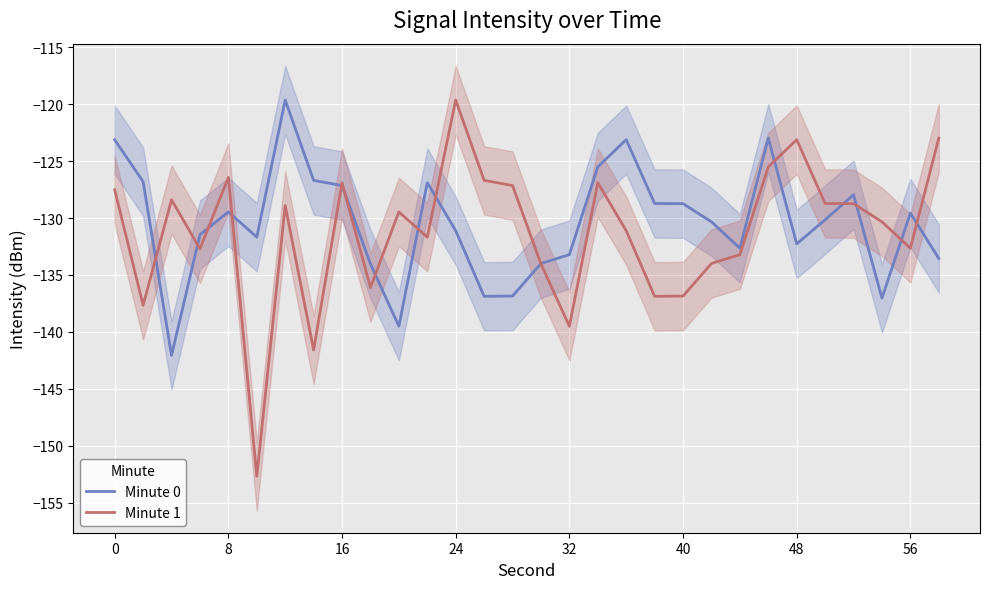

Where is the first local maximum for Minute 0?

8